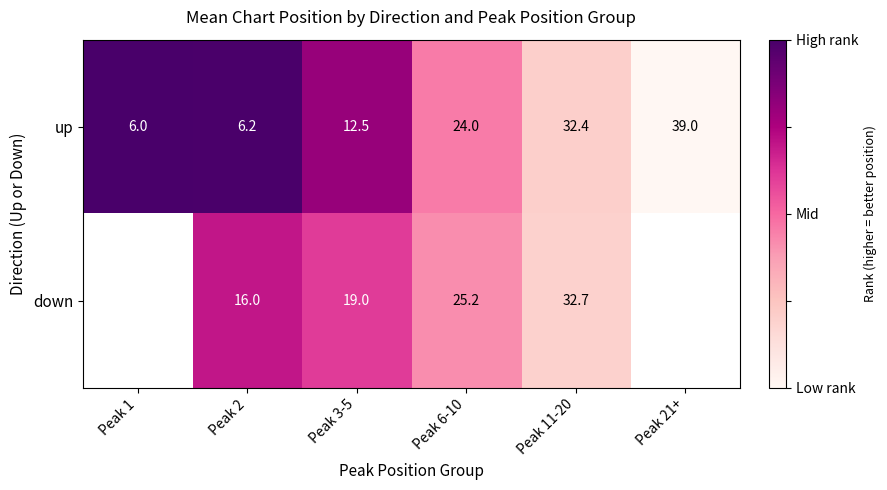

What is the total value across all series at Peak 2?

22.2